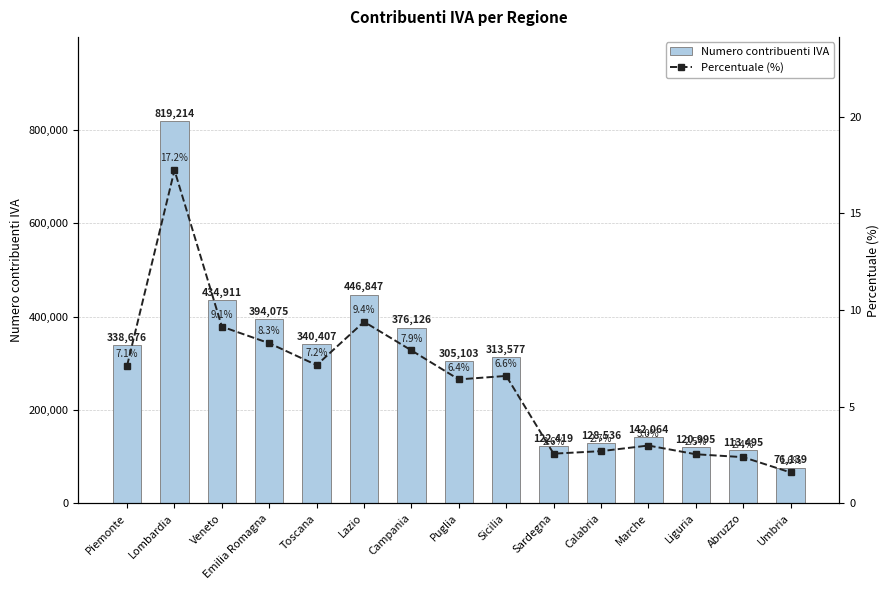

Read the Percentuale (%) value at Calabria.

2.7